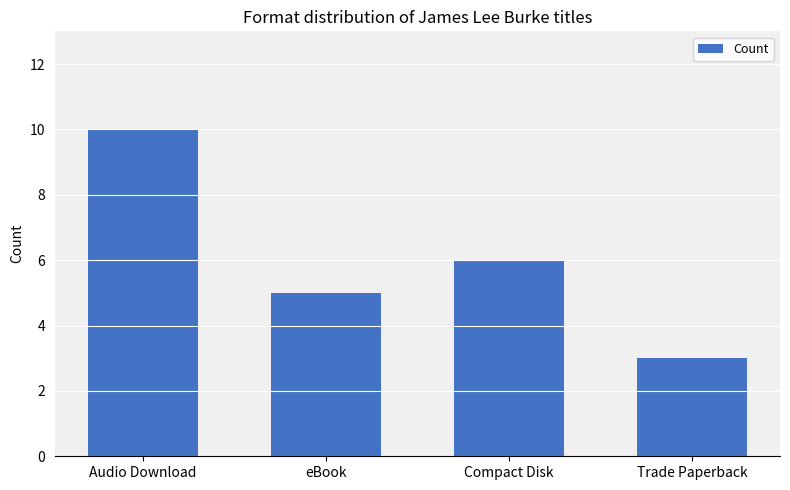

Reading left to right, list all the values displayed in this chart.

10	5	6	3